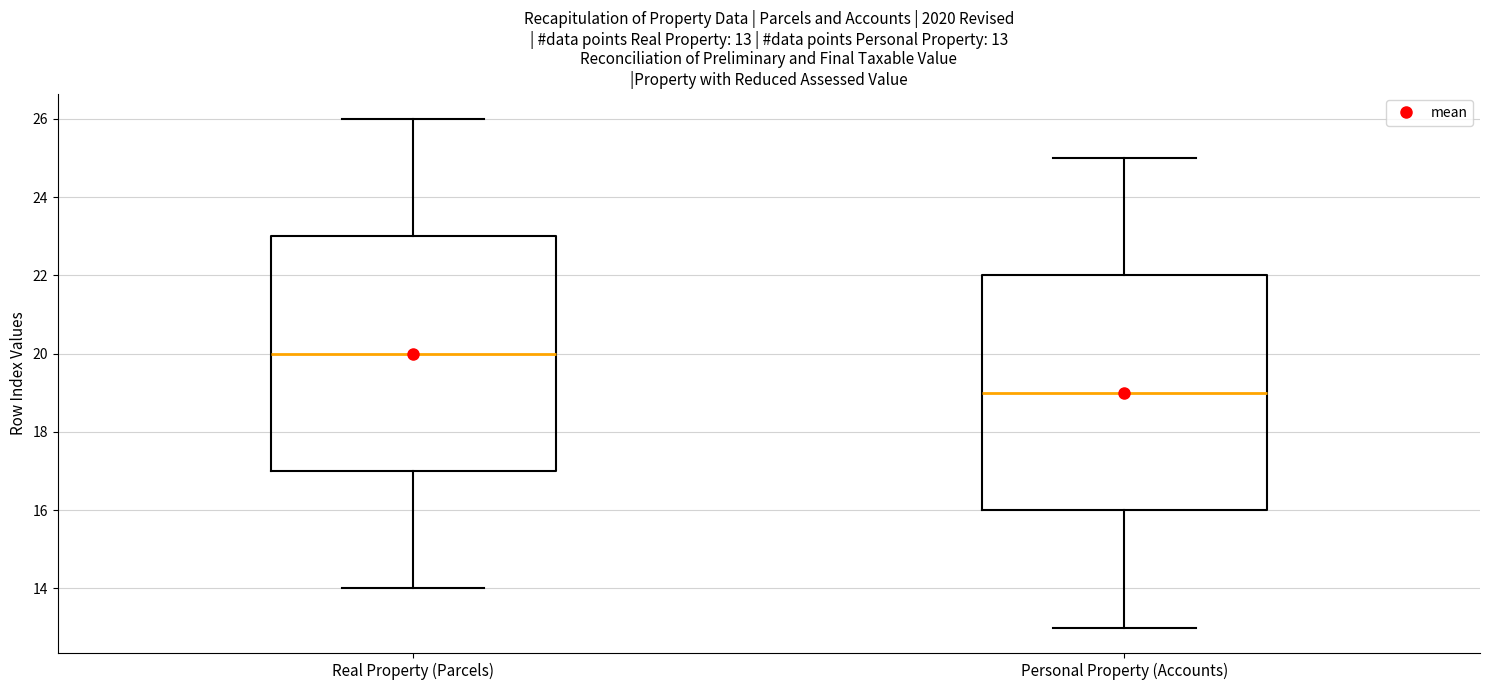

Which box has the lowest median line?

Personal Property (Accounts)